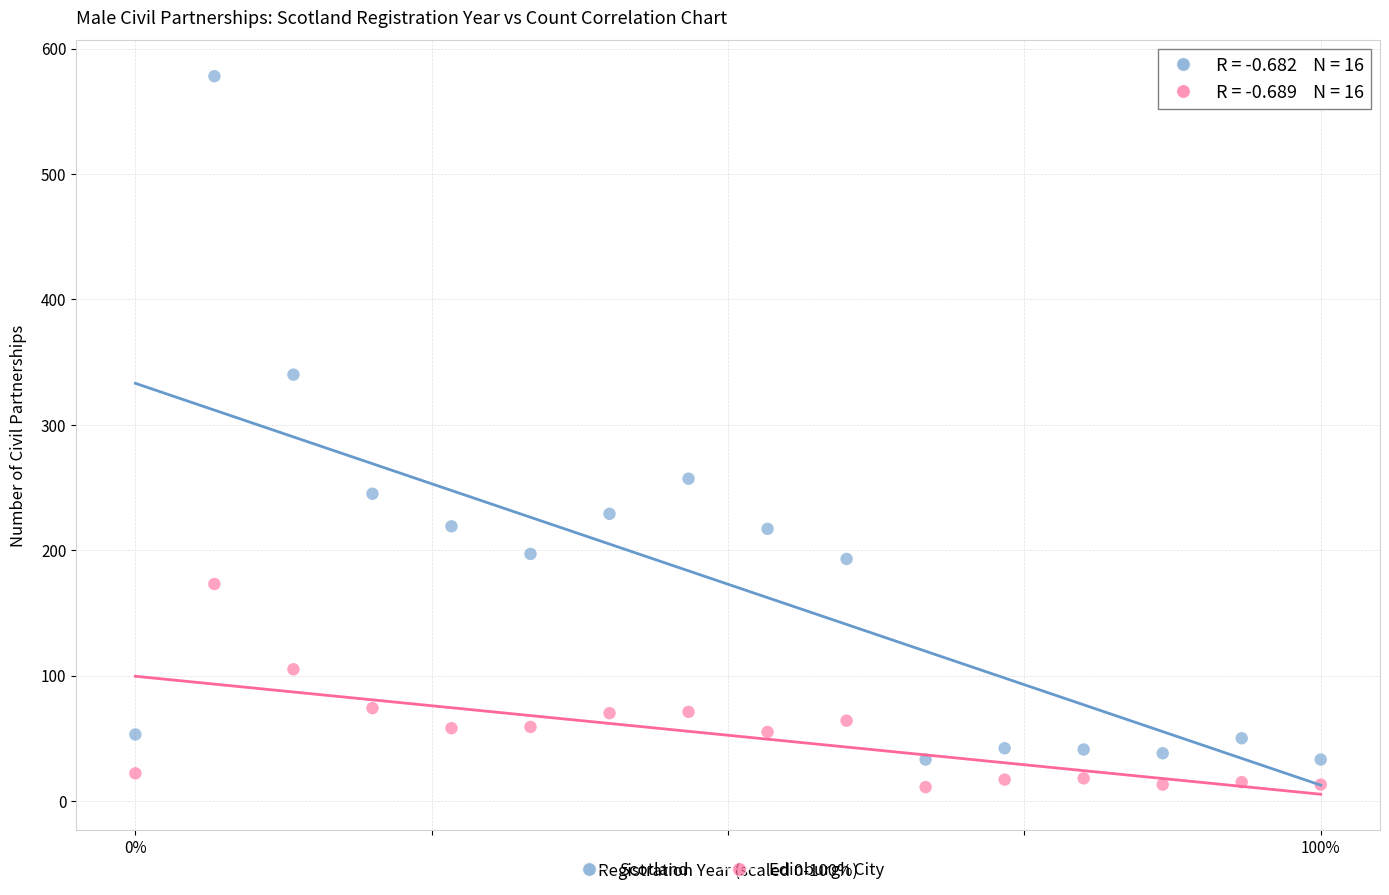

In the Scotland series, what Y value is closest to 305?

340